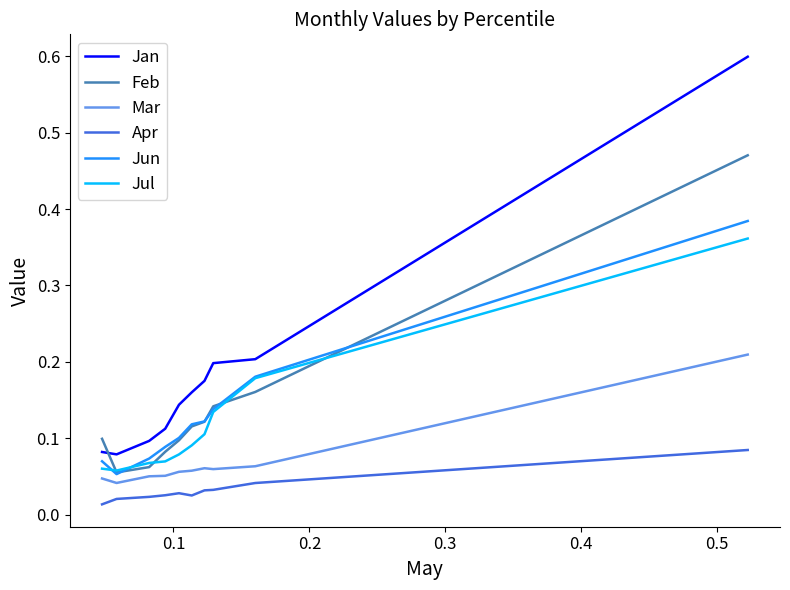

Count the Mar values in the range 0 to 1.

10